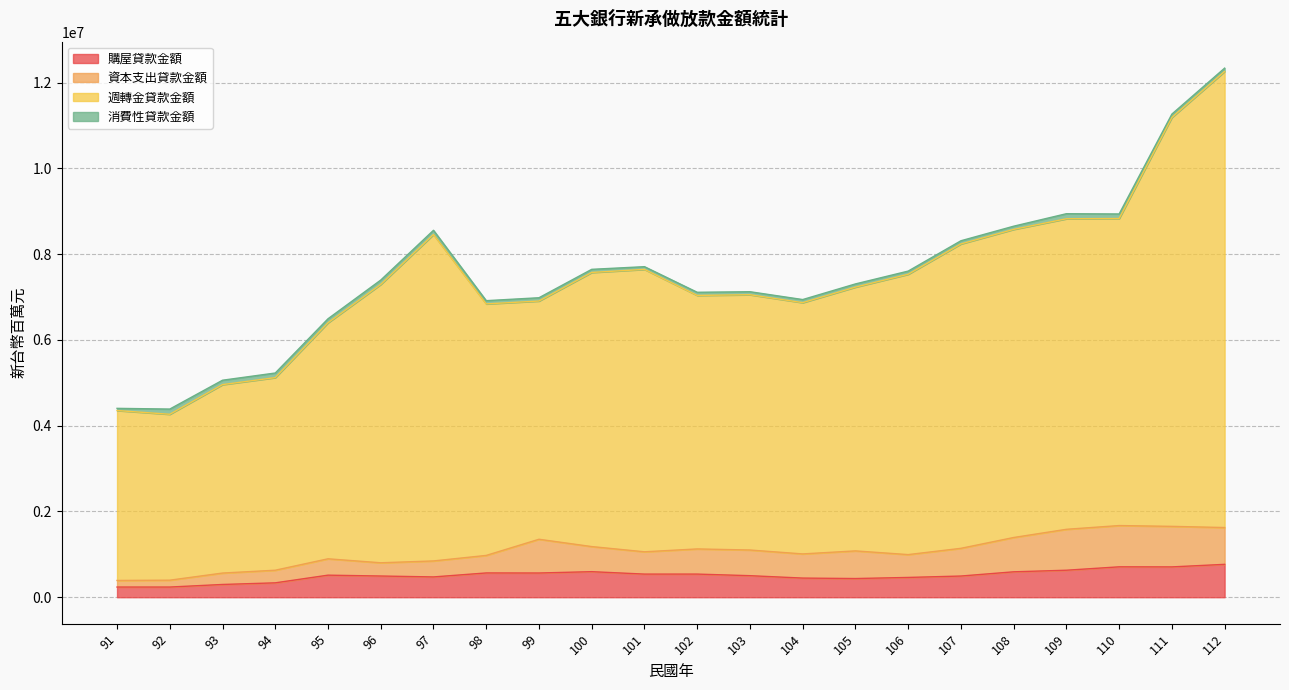

What is the maximum value for 購屋貸款金額?

766587